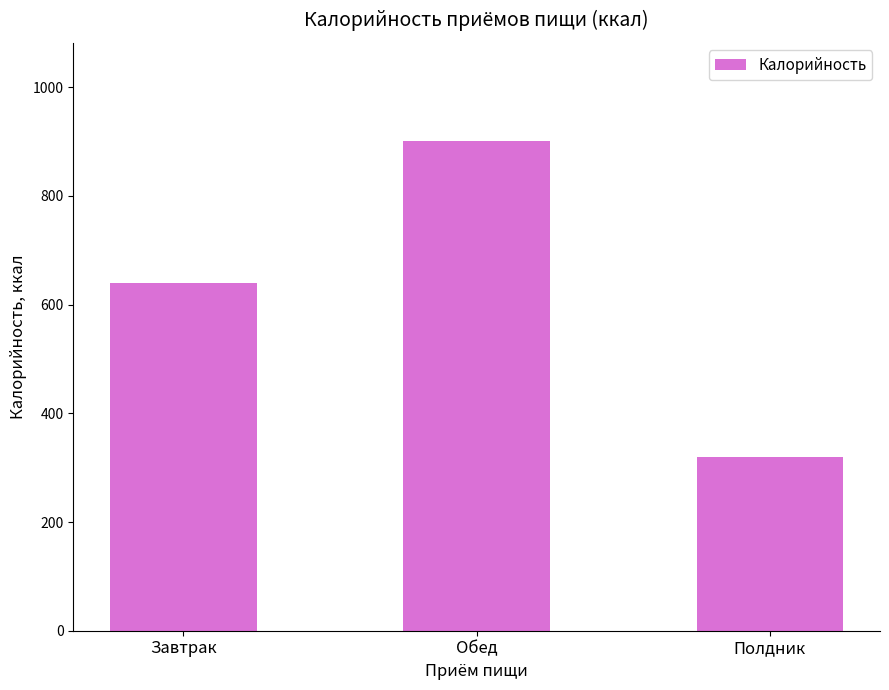

At which label is the value closest to 610?

Завтрак